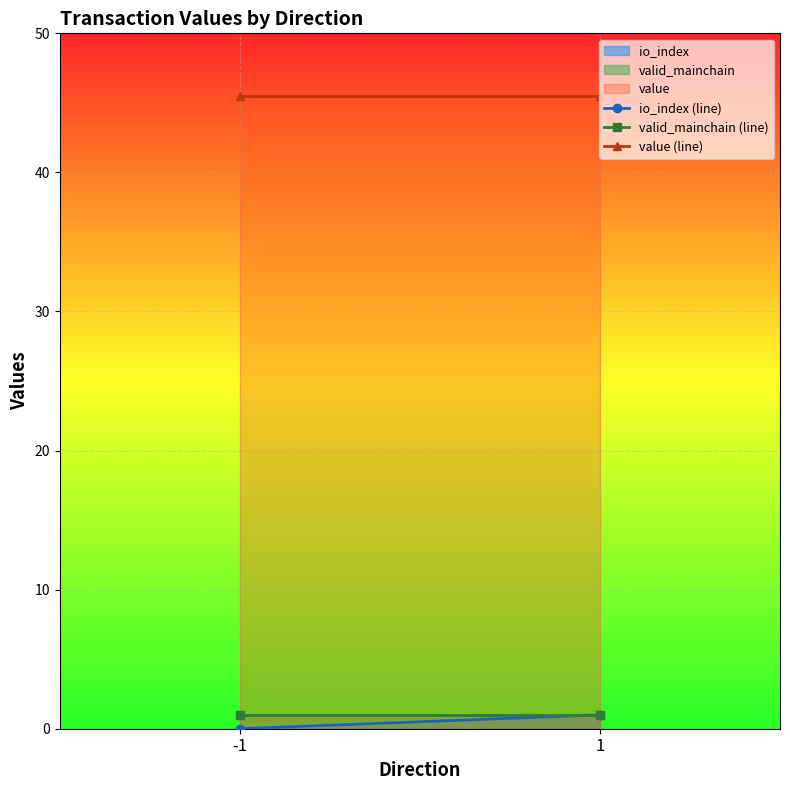

At which category is the sum across all series the highest?

1